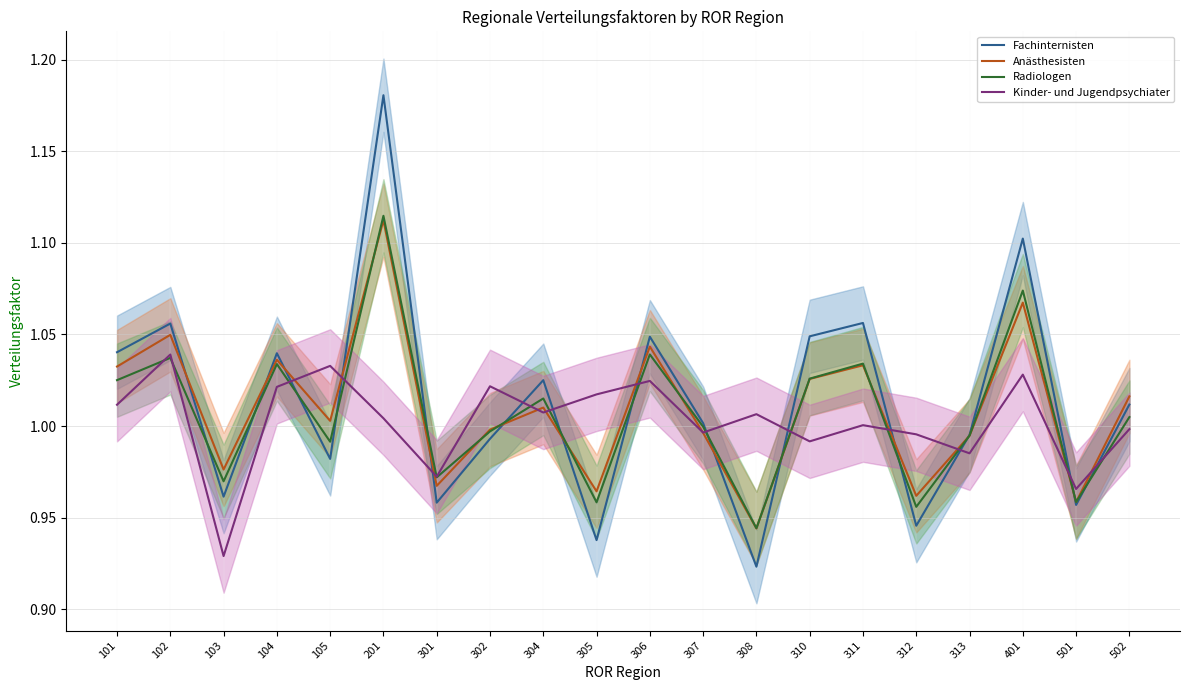

Which category has the lowest value in the Kinder- und Jugendpsychiater series?

103